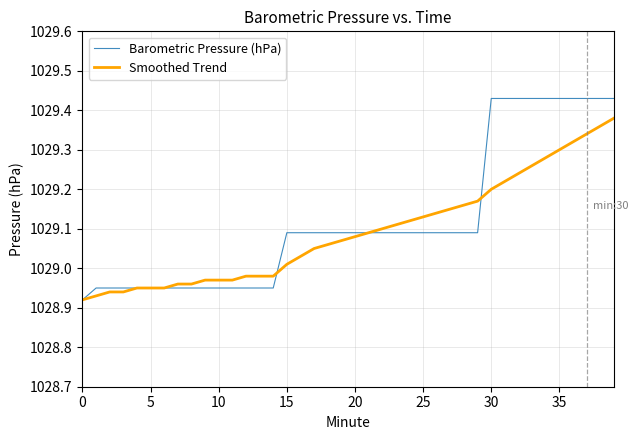

List the series in order of their peak value, lowest first.

Smoothed Trend, Barometric Pressure (hPa)